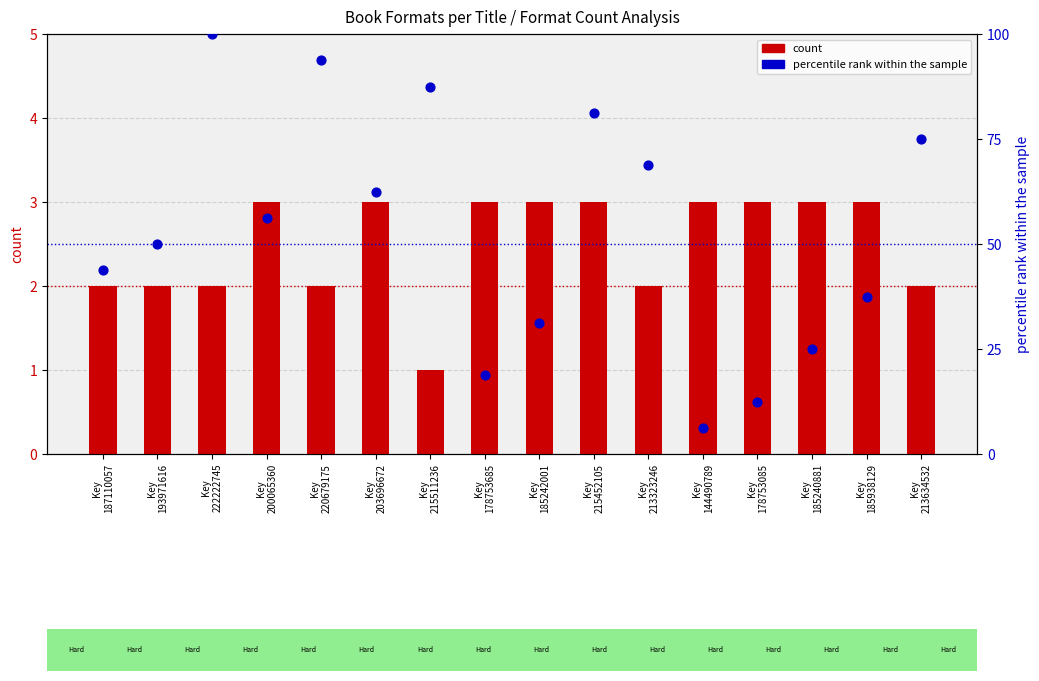

At which category is the sum across all series the highest?

Key
222222745